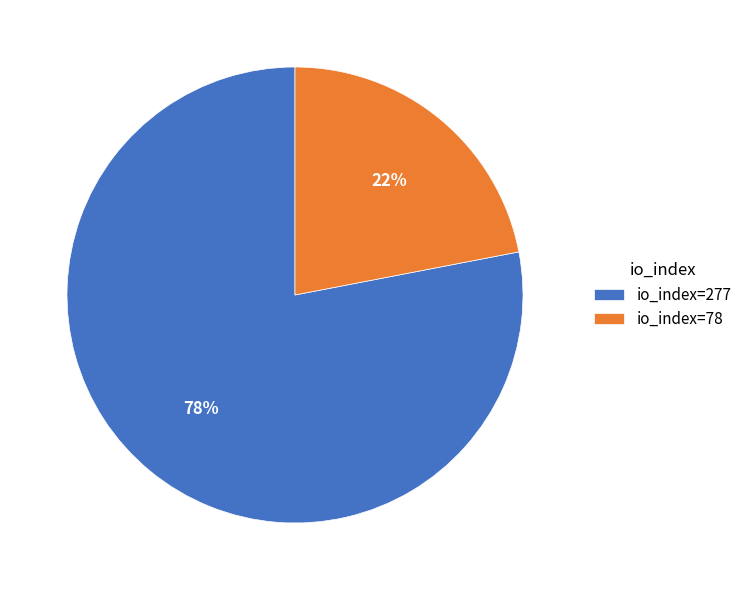

Which category has the smallest portion of the pie?

io_index=78